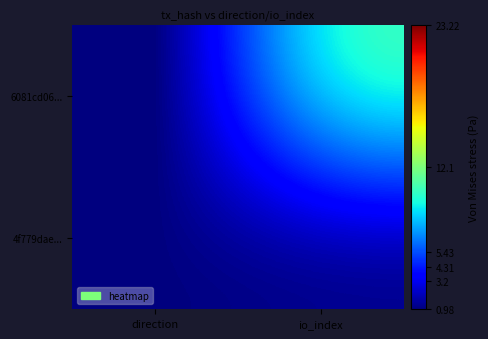

Rank the series by their maximum value, from lowest to highest.

4f779dae..., 6081cd06...